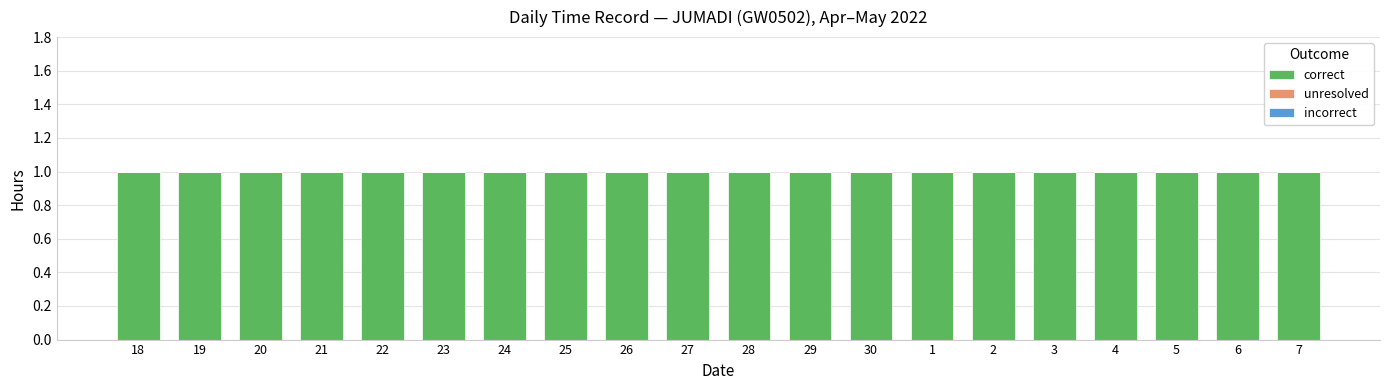

What is the sum of all correct values?

20